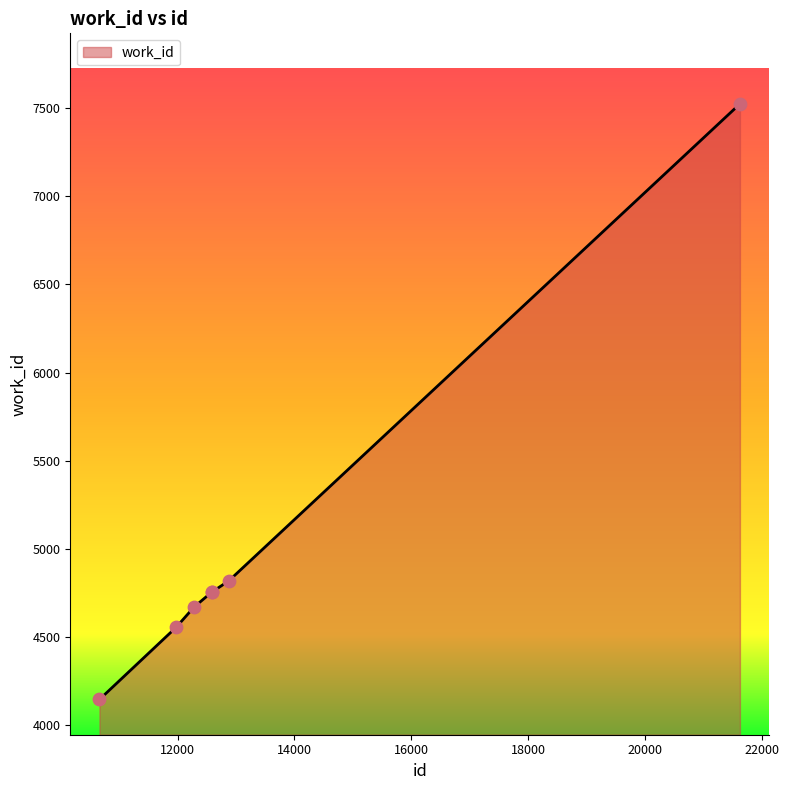

What is the minimum value shown in the chart?

4146